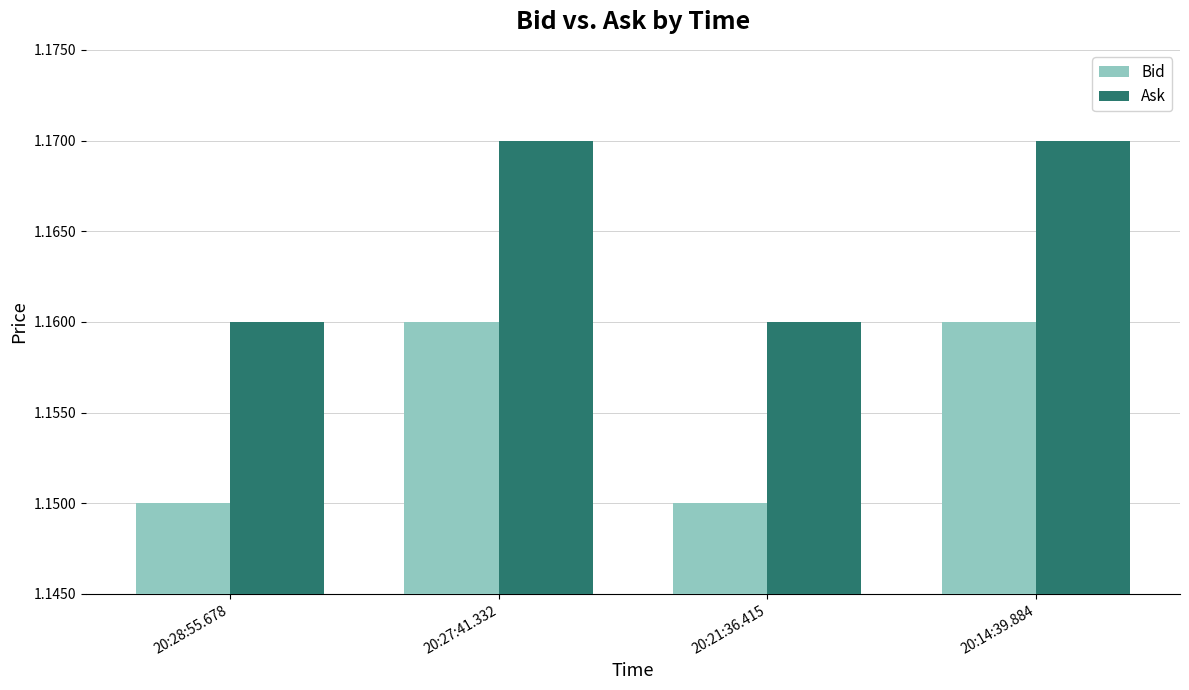

What is the sum of all Bid values?

4.6